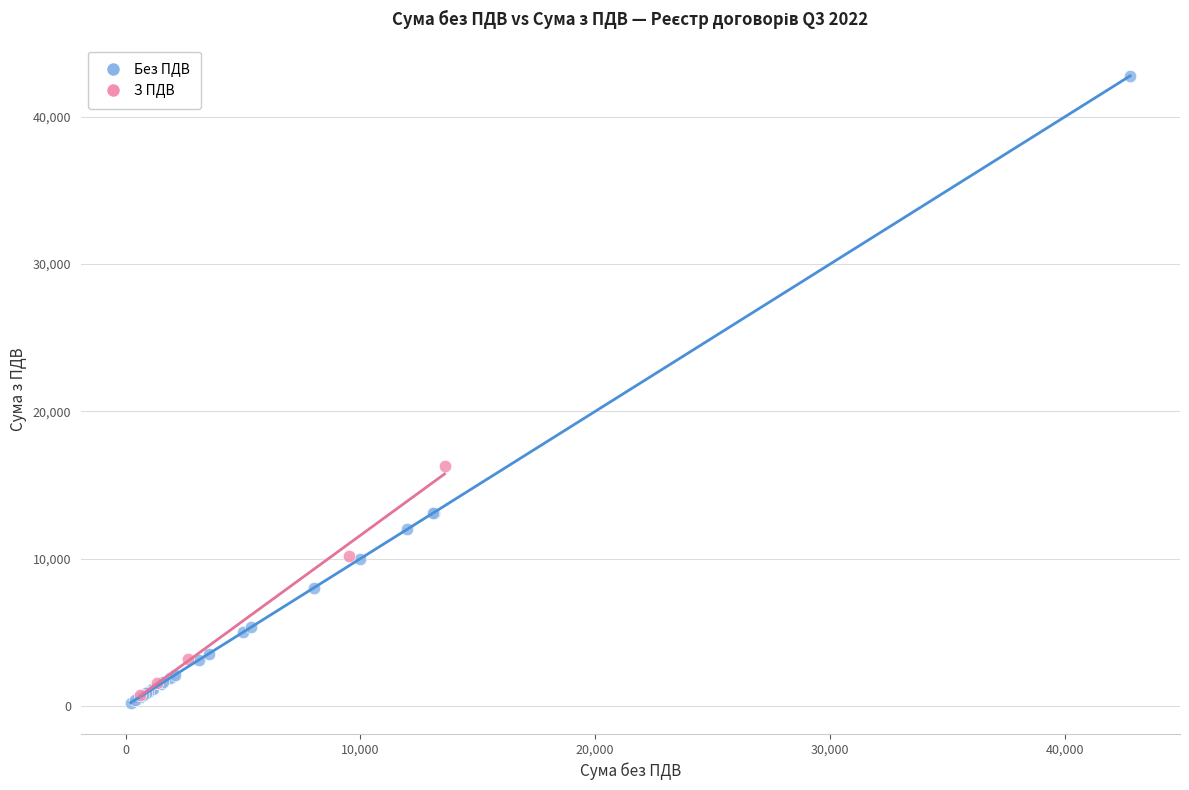

Which series reaches the maximum Y coordinate?

Без ПДВ